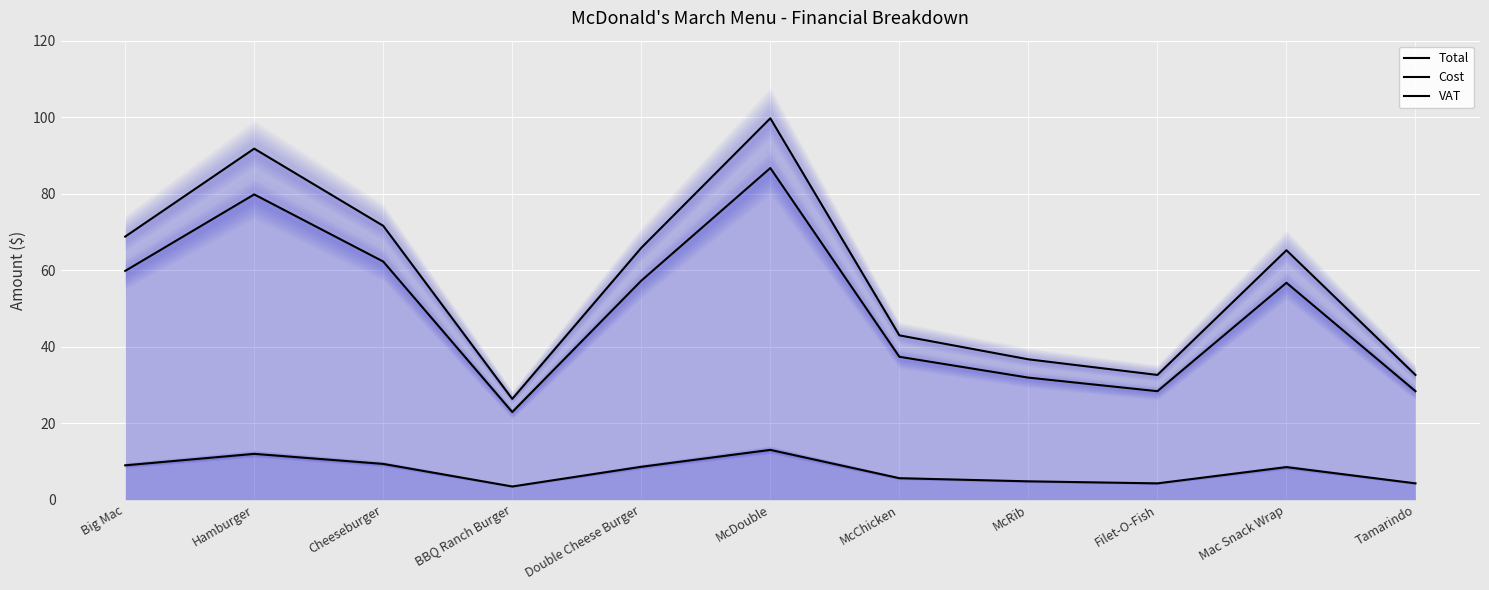

Reading left to right, list all the values displayed in this chart.

Total: Big Mac=68.8	Hamburger=91.8	Cheeseburger=71.6	BBQ Ranch Burger=26.3	Double Cheese Burger=65.8	McDouble=99.7	McChicken=43.0	McRib=36.7	Filet-O-Fish=32.6	Mac Snack Wrap=65.2	Tamarindo=32.6
Cost: Big Mac=59.8	Hamburger=79.8	Cheeseburger=62.2	BBQ Ranch Burger=22.9	Double Cheese Burger=57.2	McDouble=86.7	McChicken=37.4	McRib=31.9	Filet-O-Fish=28.4	Mac Snack Wrap=56.7	Tamarindo=28.4
VAT: Big Mac=9.0	Hamburger=12.0	Cheeseburger=9.3	BBQ Ranch Burger=3.4	Double Cheese Burger=8.6	McDouble=13.0	McChicken=5.6	McRib=4.8	Filet-O-Fish=4.3	Mac Snack Wrap=8.5	Tamarindo=4.3